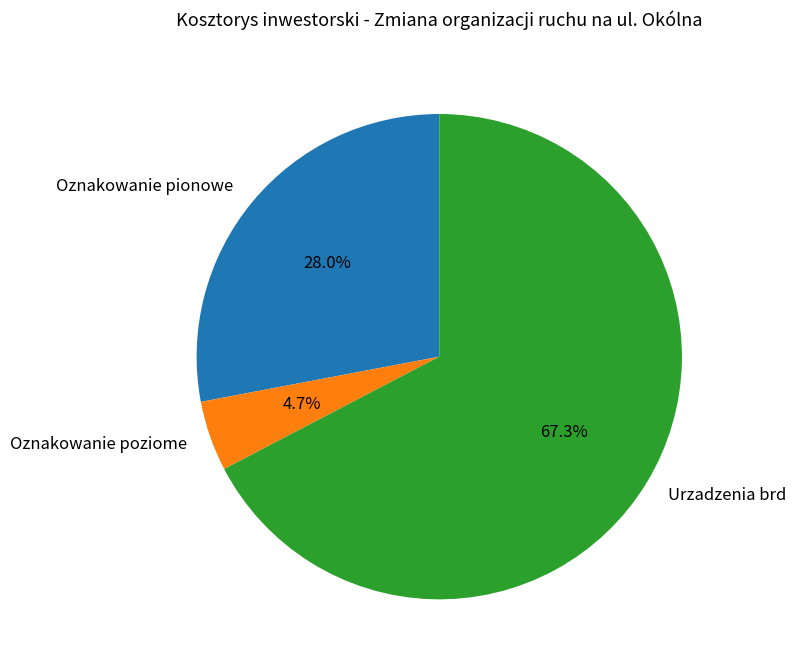

What is the majority slice?

Urzadzenia brd